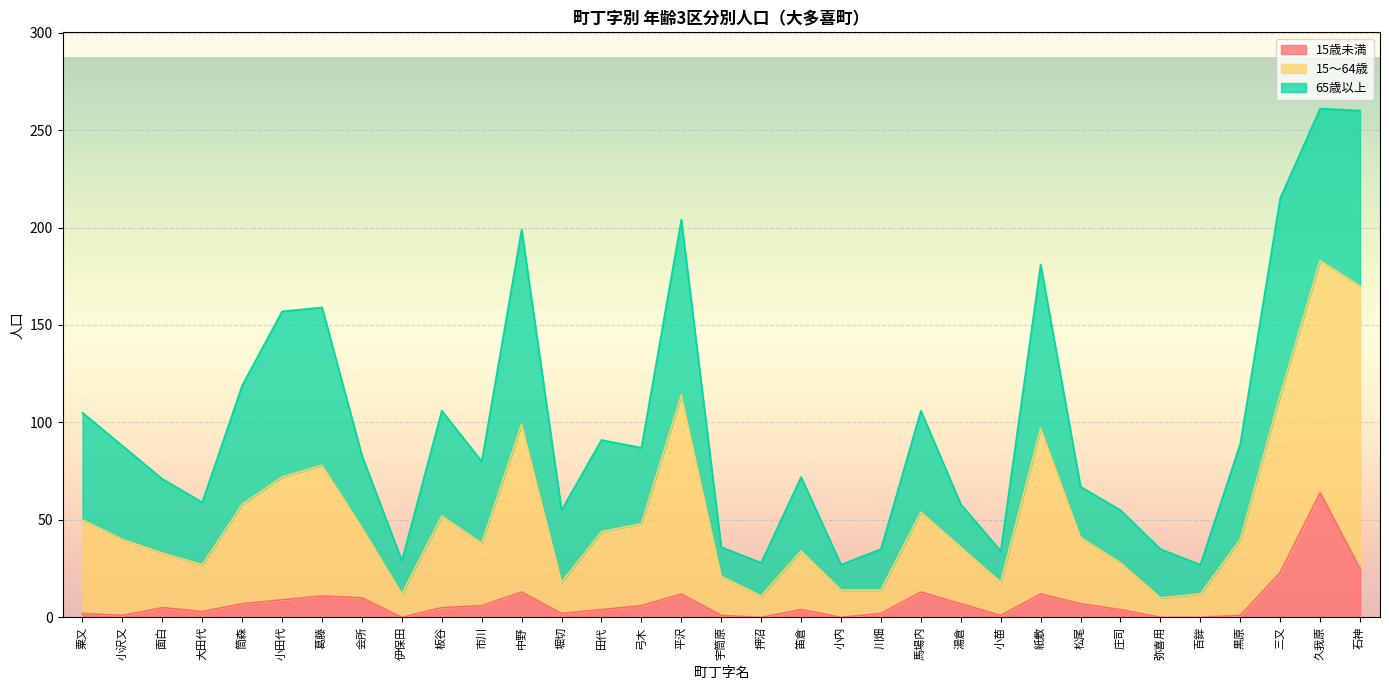

What is the sum of the 15歳未満 values at 紙敷 and 大田代?

15